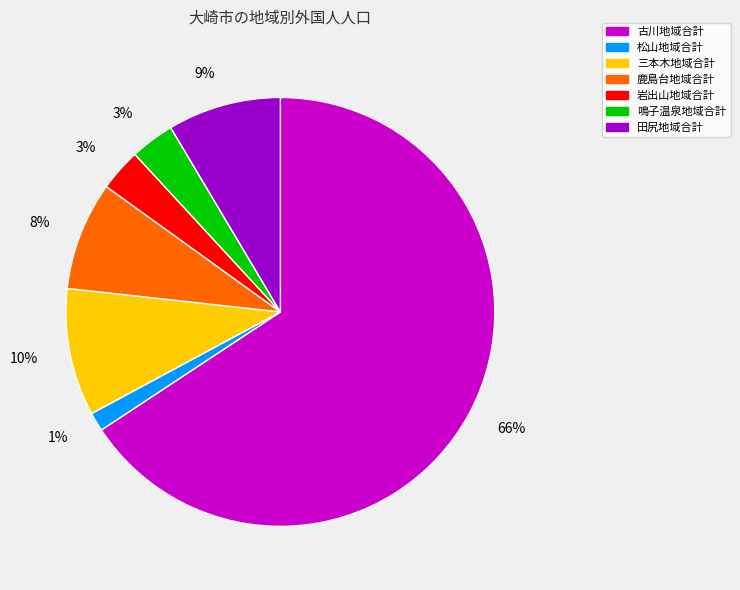

Count the number of slices in the pie.

7